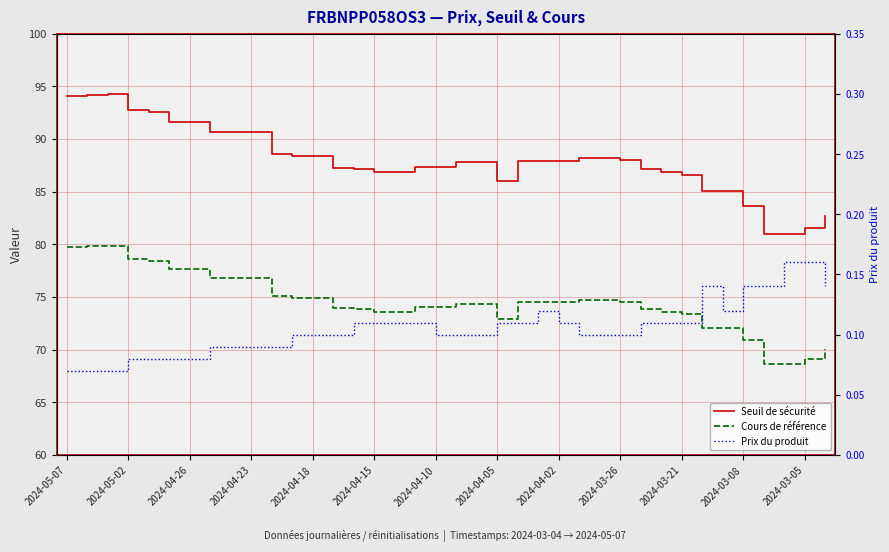

Does the chart have visible grid lines?

Yes